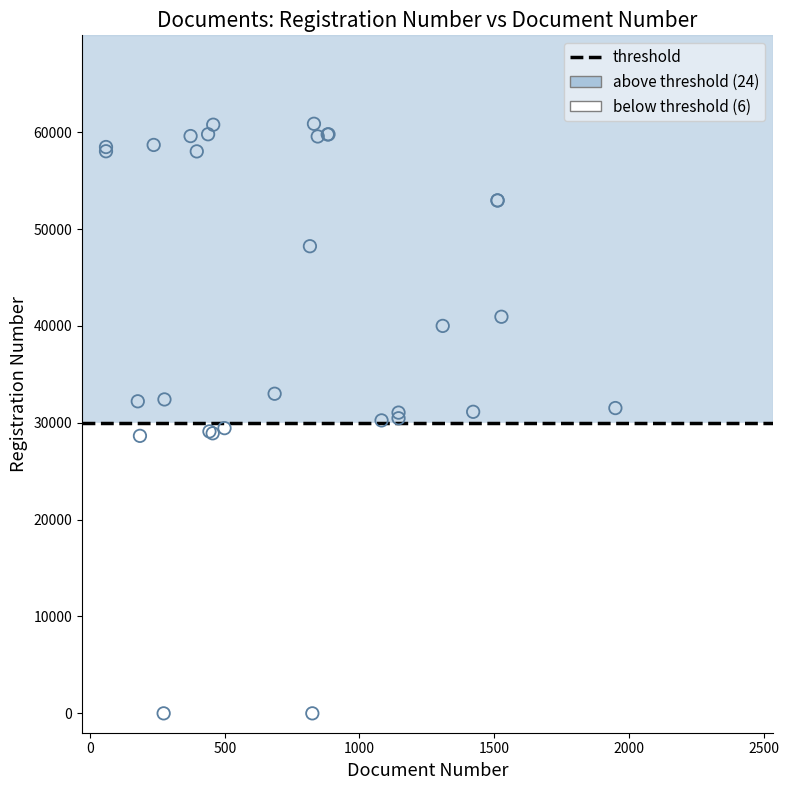

Which series contains the highest Y value?

above threshold (24)